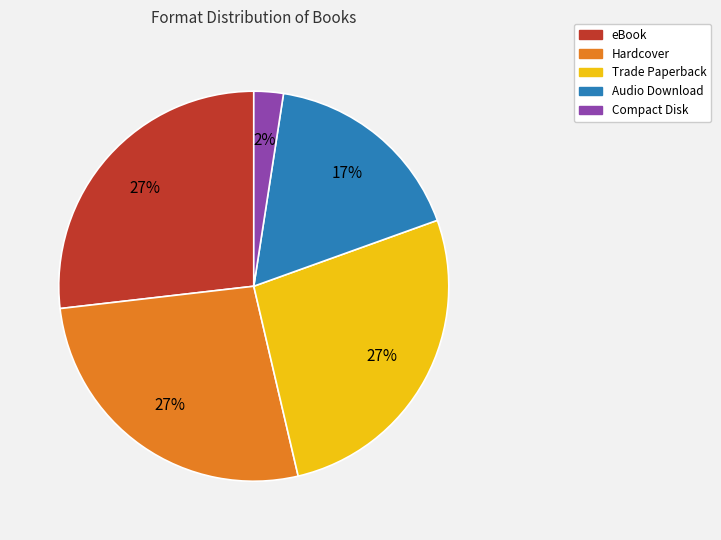

Is there a majority slice in this chart?

No